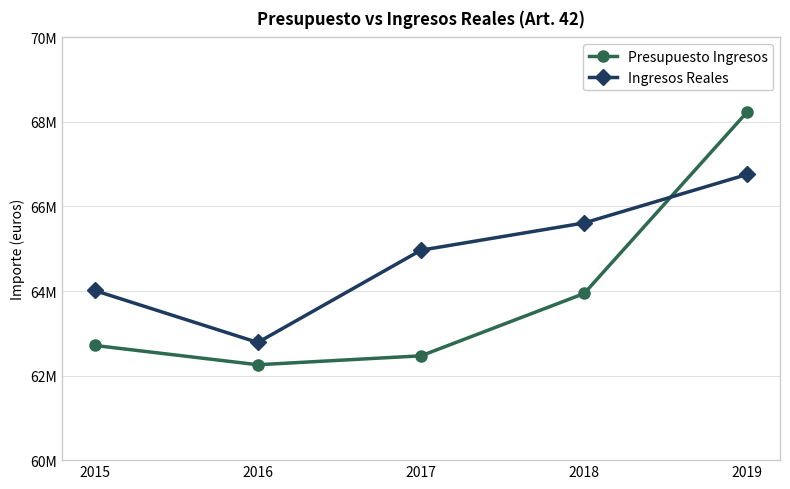

At which category does Presupuesto Ingresos reach its first local valley?

2016